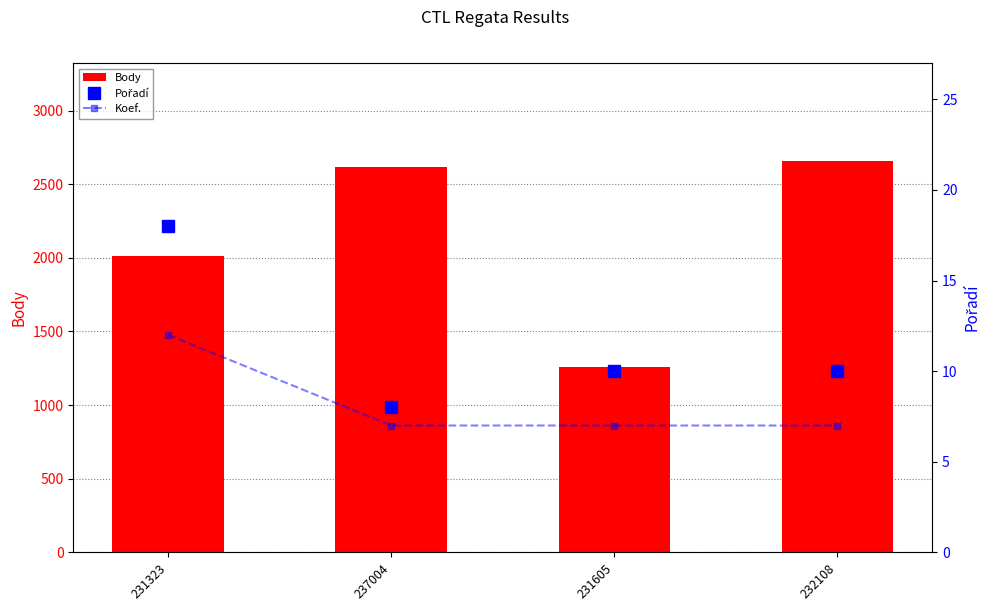

How many Koef. values are between 7 and 12?

4